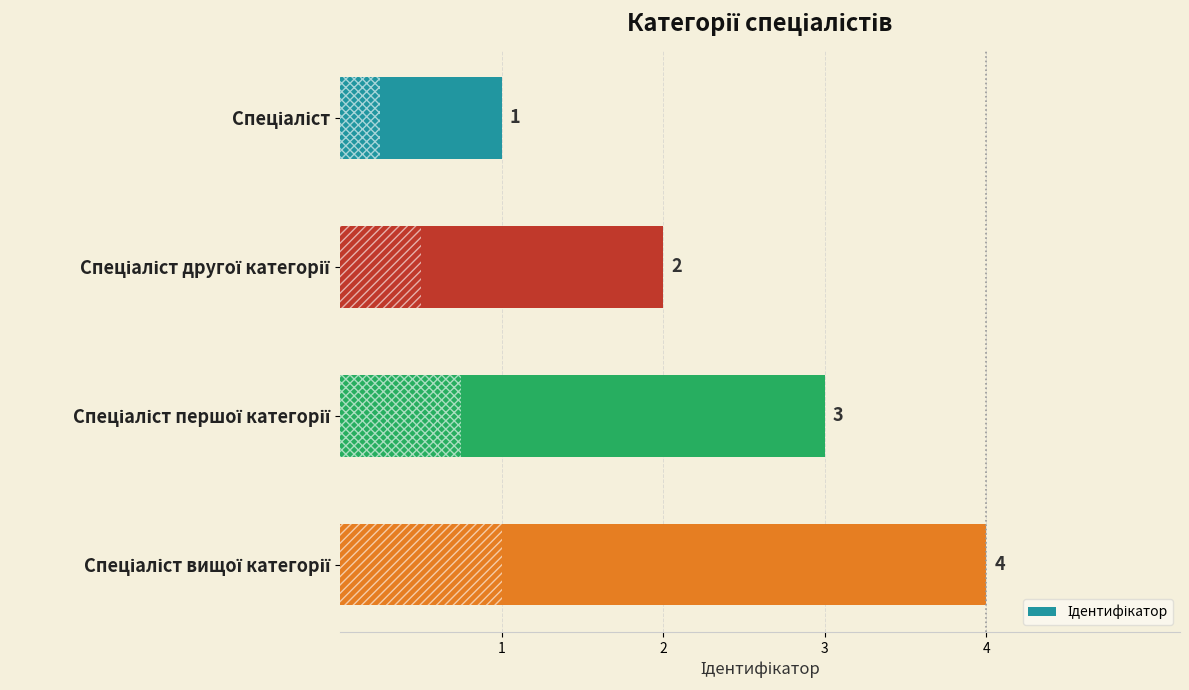

How many values are between 2 and 4?

3